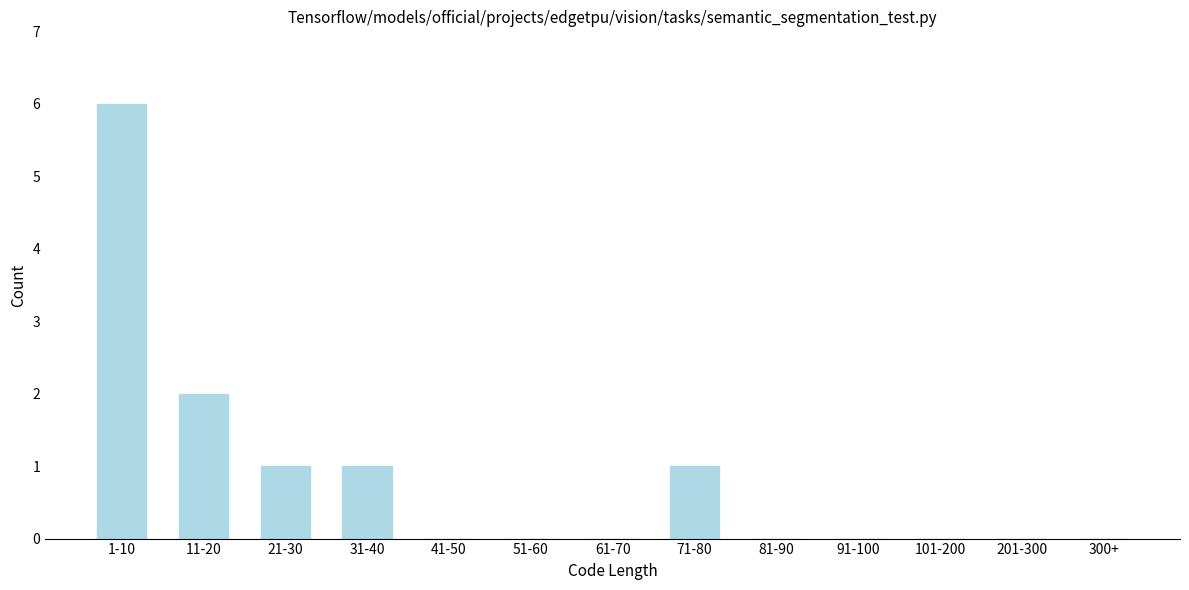

Reading left to right, list all the values displayed in this chart.

1-10=6	11-20=2	21-30=1	31-40=1	41-50=0	51-60=0	61-70=0	71-80=1	81-90=0	91-100=0	101-200=0	201-300=0	300+=0